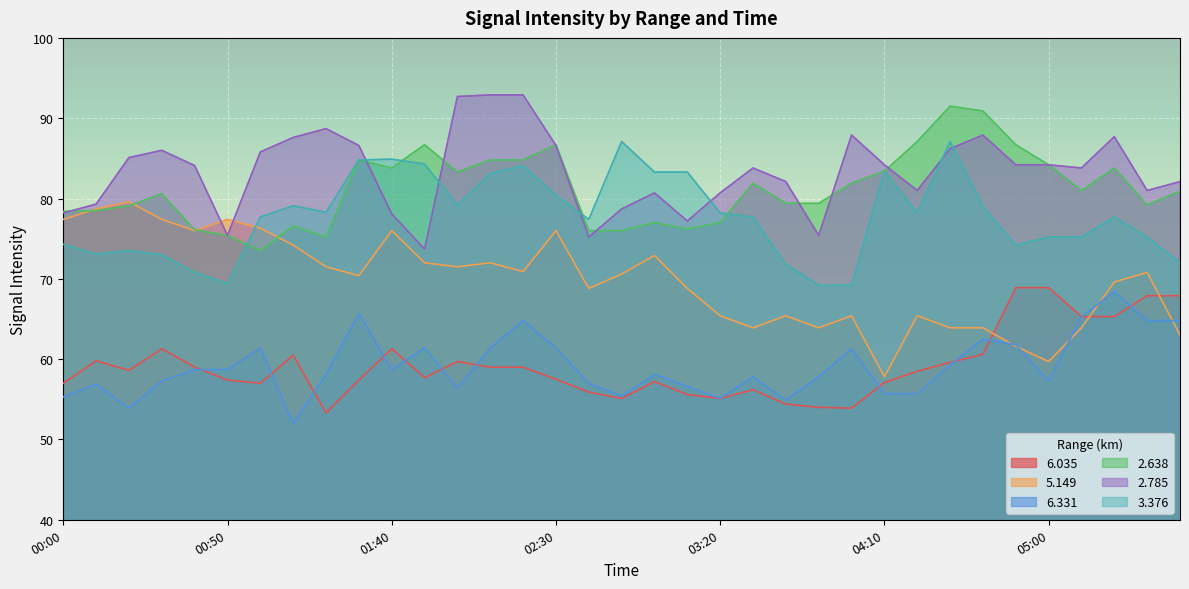

What is the minimum value for   2.785?

73.7